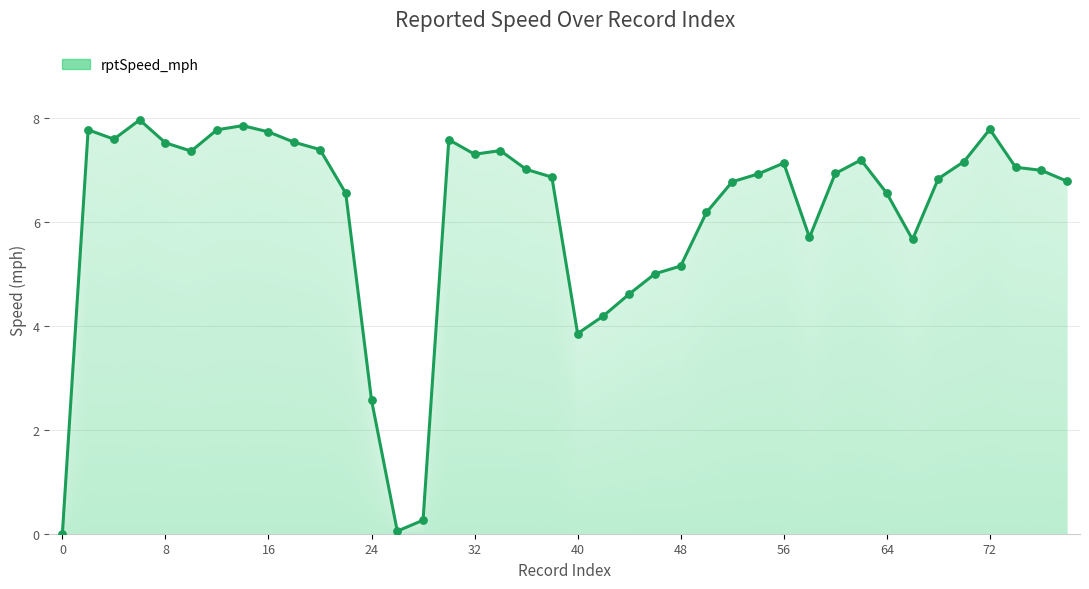

Which has a higher value, 52 or 18?

18